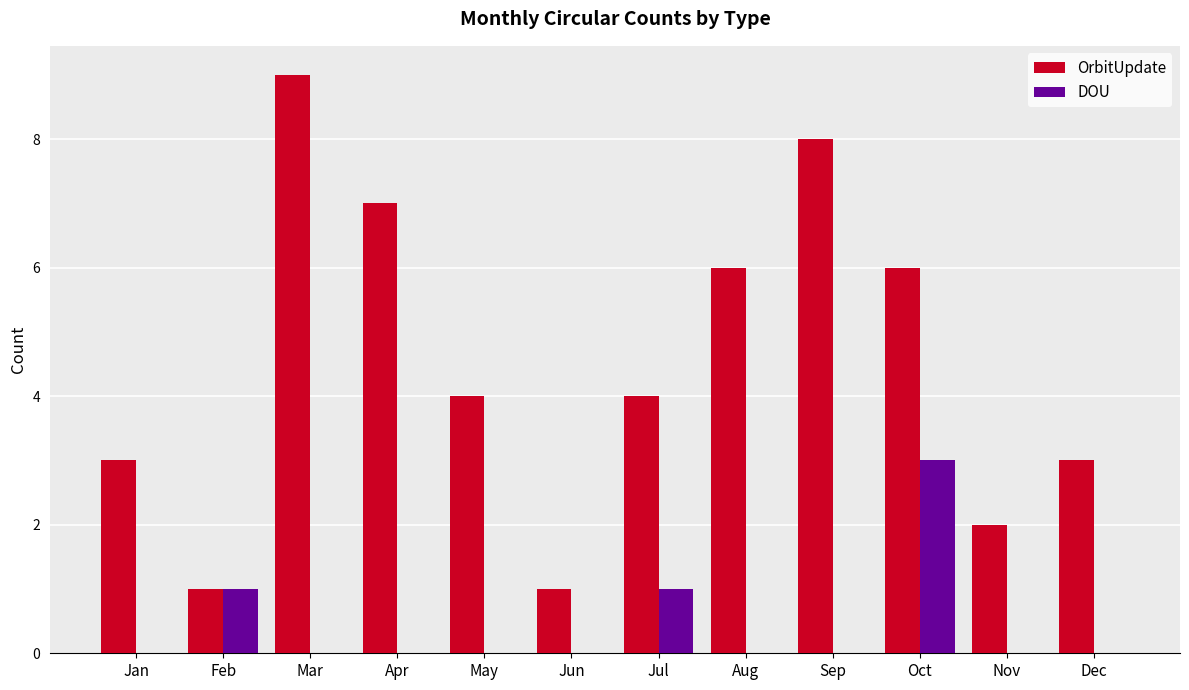

Between Nov and Dec, which series saw the biggest shift?

OrbitUpdate